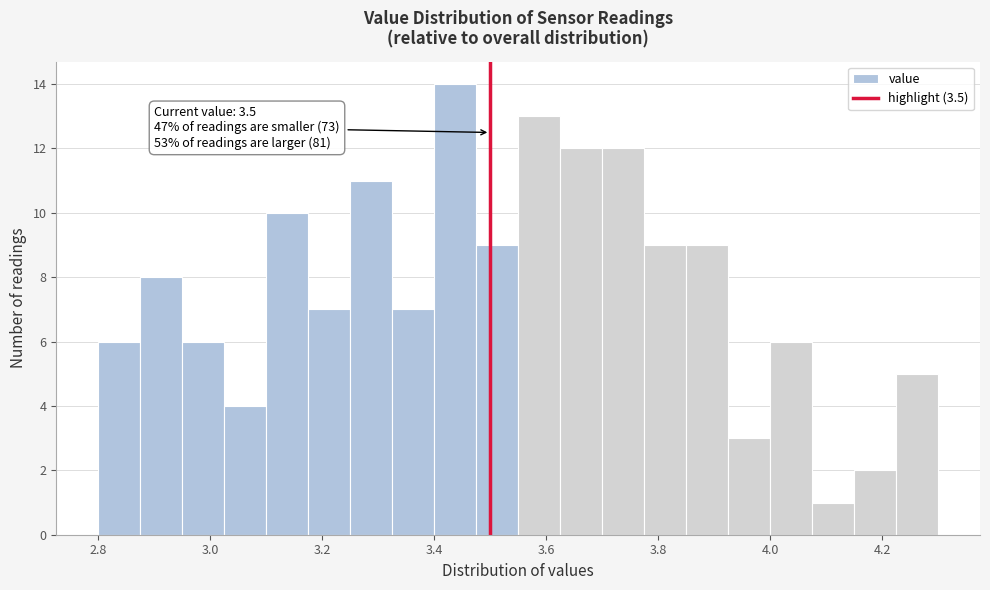

Read against the x-axis, roughly where is the centre of the tallest bar?

3.44